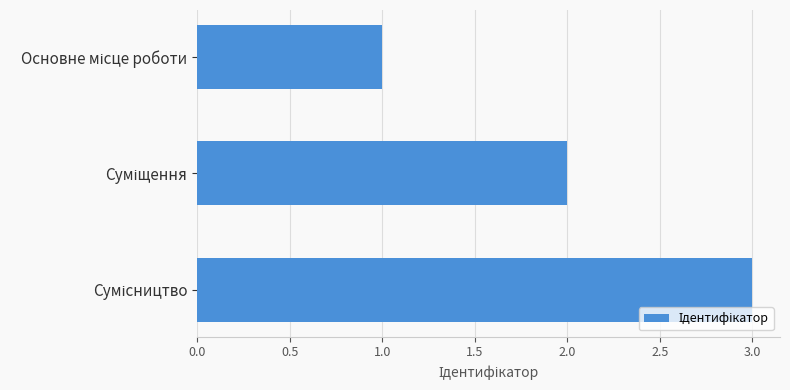

What is the sum of all values?

6